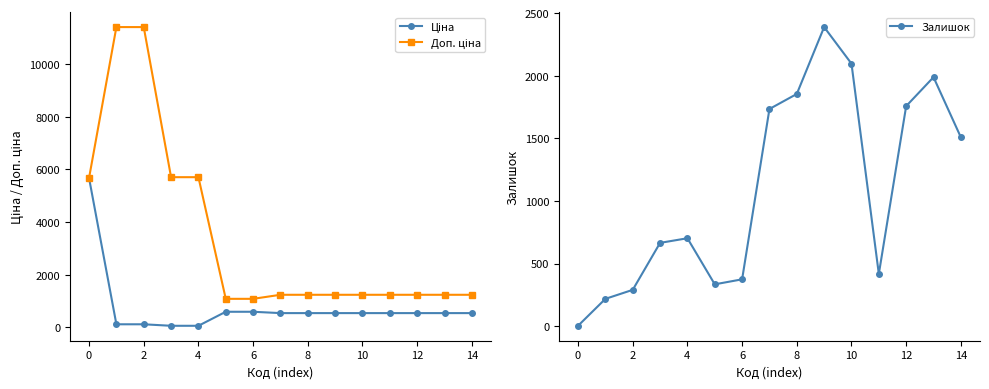

At how many categories does at least one series exceed 796?

15